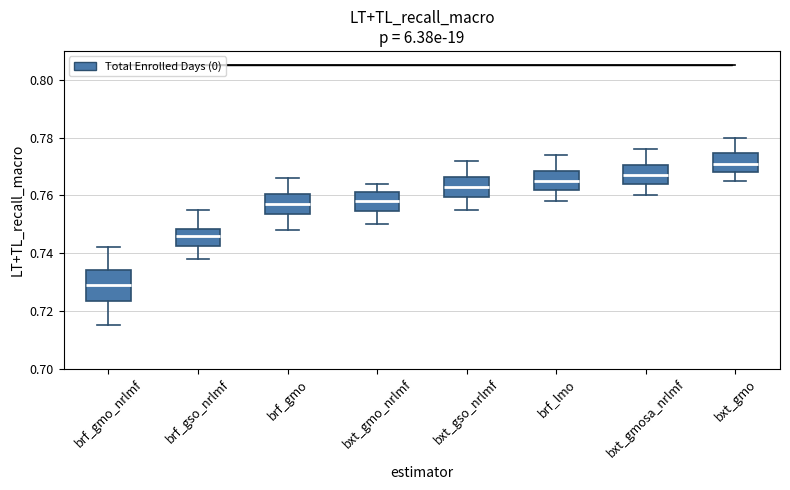

Which box has the lowest median line?

brf_gmo_nrlmf